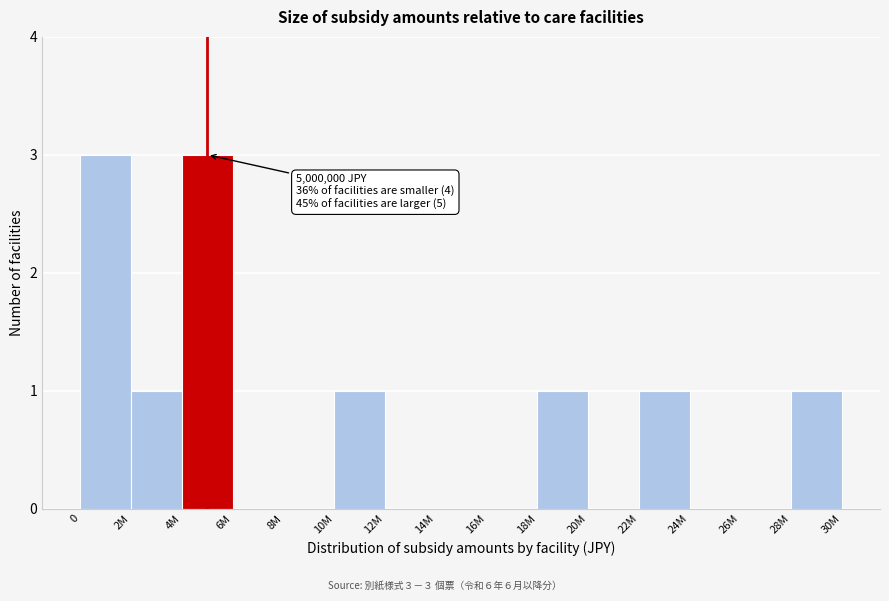

Reading left to right, list all the values displayed in this chart.

0=3	2M=1	4M=3	6M=0	8M=0	10M=1	12M=0	14M=0	16M=0	18M=1	20M=0	22M=1	24M=0	26M=0	28M=1